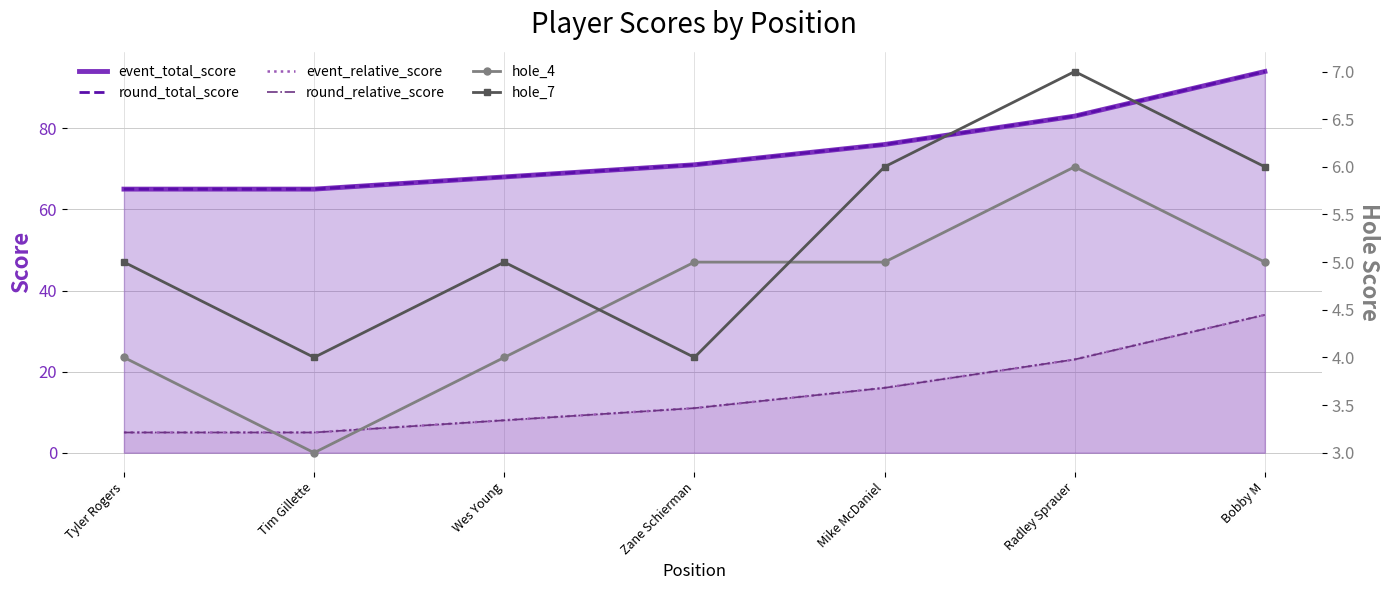

What is the label of the 4th point from the right?

Zane Schierman